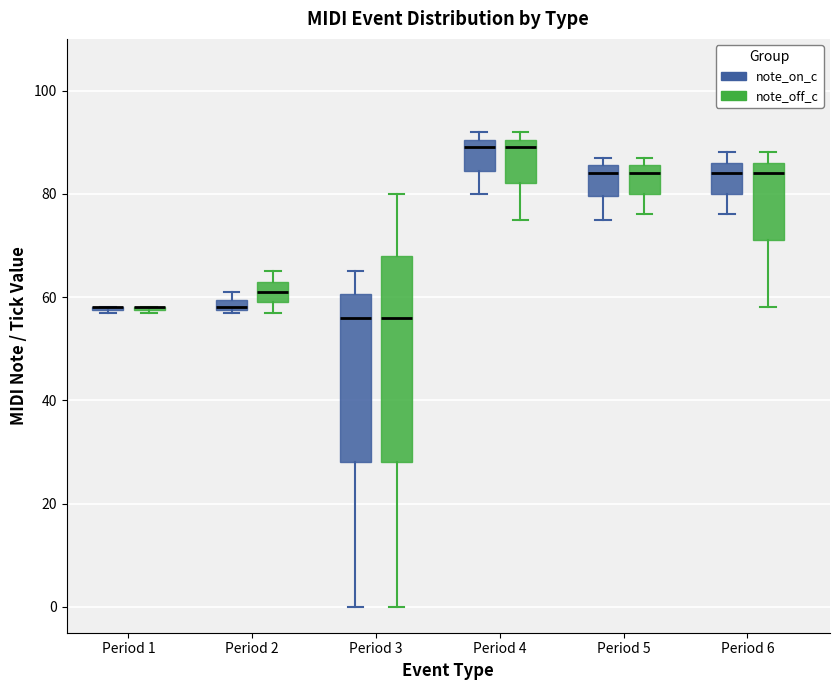

Where does the median line of the box for Period 6 (note_on_c) sit on the y-axis? The values are not printed on the chart, so give them approximately, as read against the axis.

84